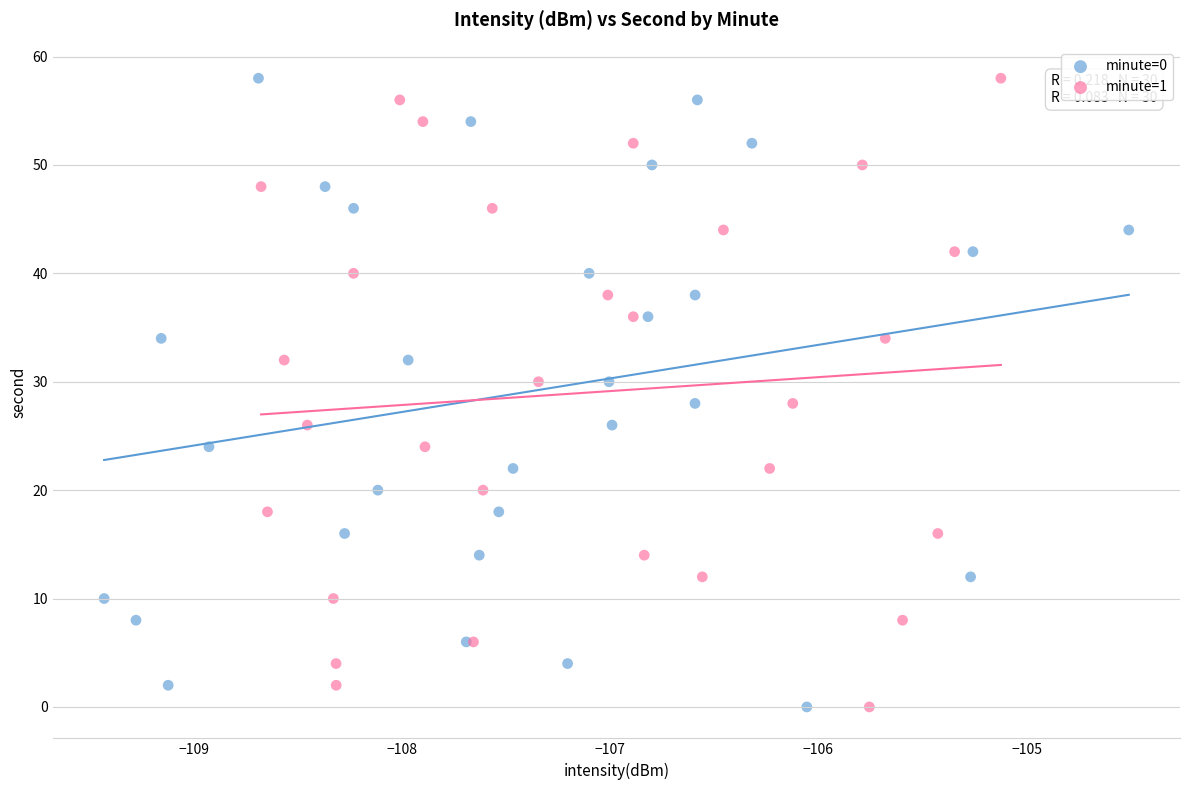

What are all the series names shown in the legend?

minute=0, minute=1